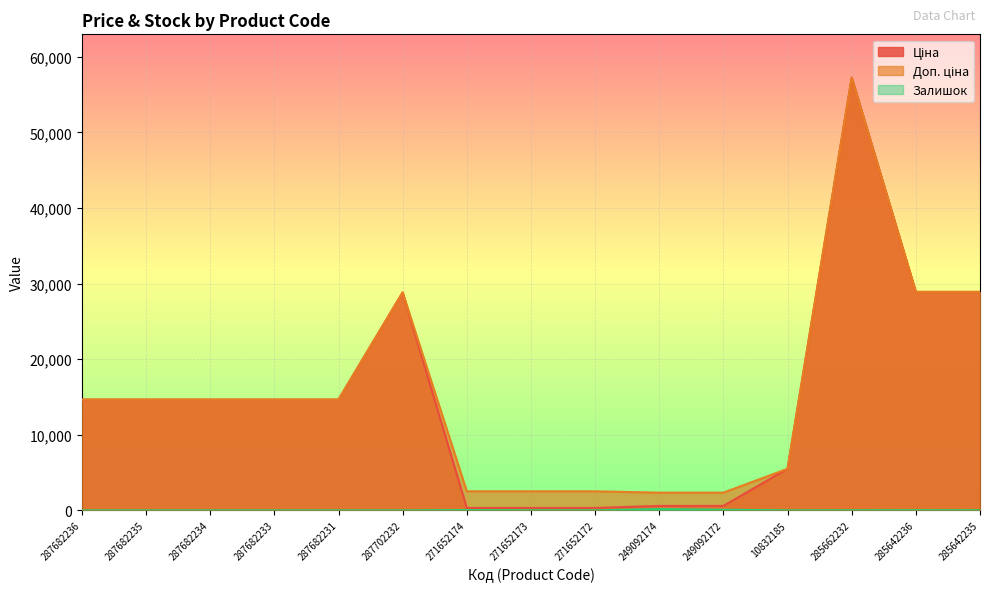

What is the sum of the Ціна values at 271652173 and 287682235?

14964.3